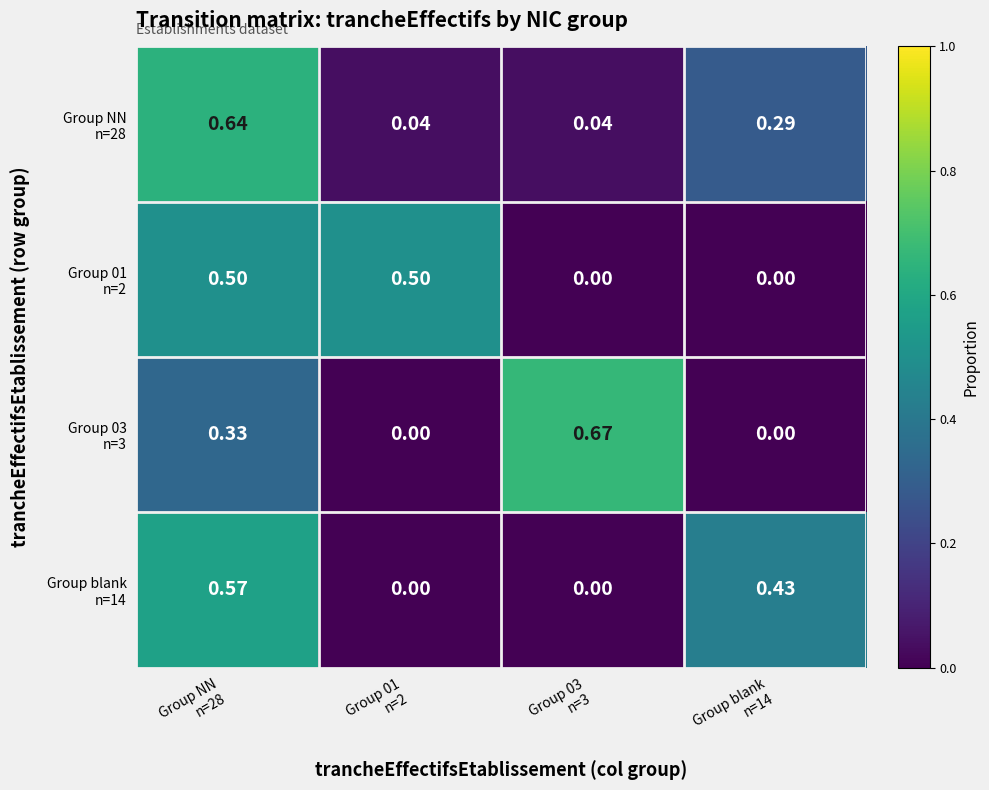

Count the number of categories in the chart.

4